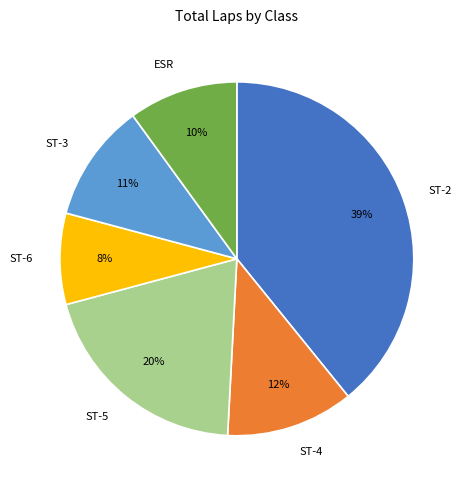

Is there any slice that represents more than half of the pie?

No